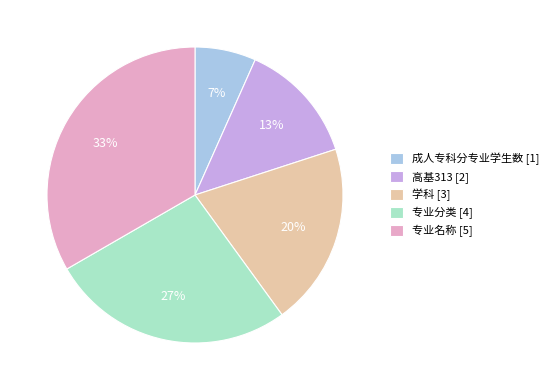

To the nearest percent, what is the combined percentage of 学科 and 专业分类?

47%